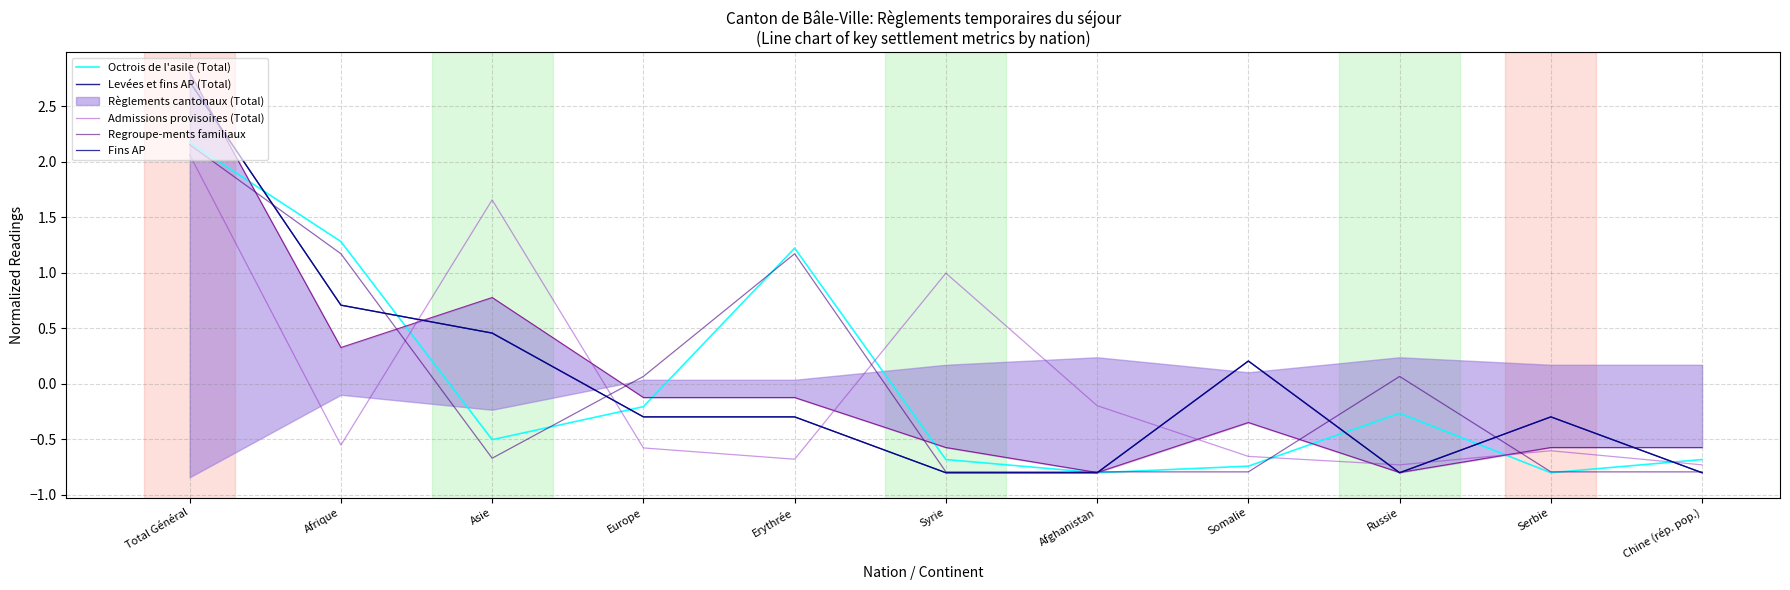

At Somalie, list the series in order from largest to smallest.

Levées et fins AP (Total), Fins AP, Admissions provisoires (Total), Octrois de l'asile (Total), Regroupe-ments familiaux